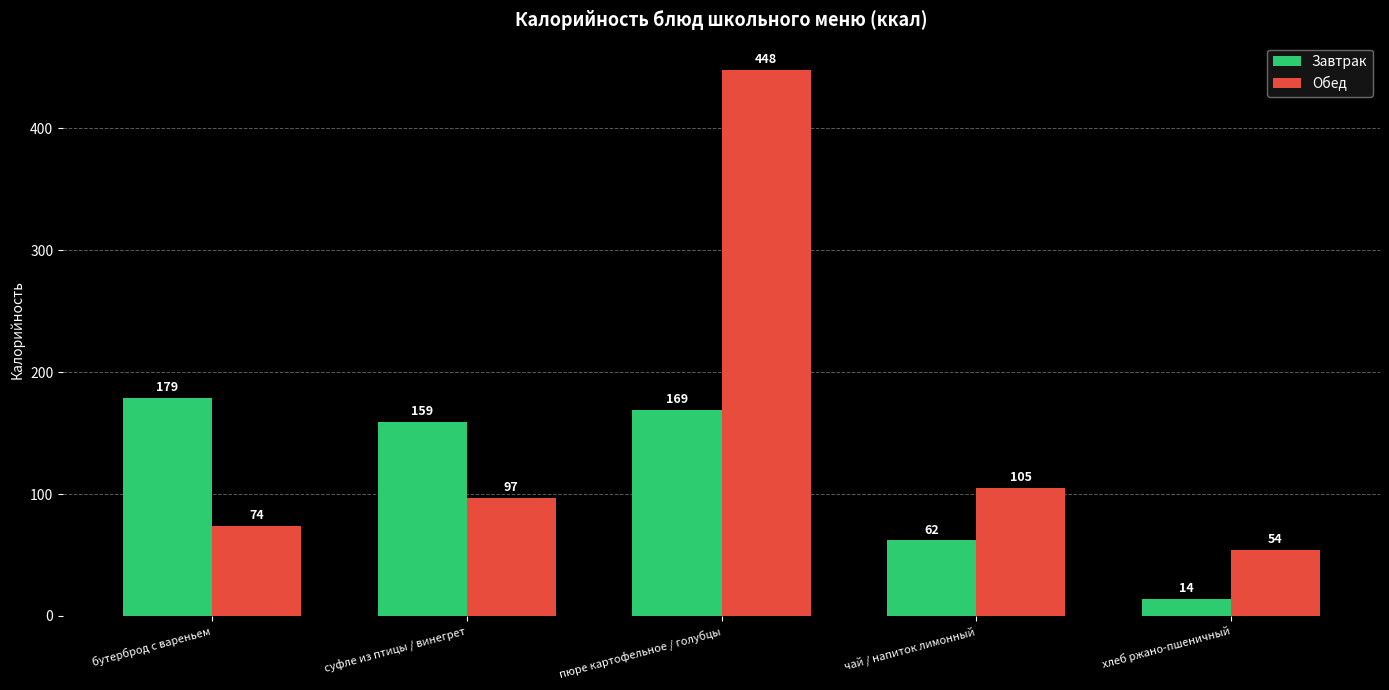

At бутерброд с вареньем, list the series in order from smallest to largest.

Обед, Завтрак